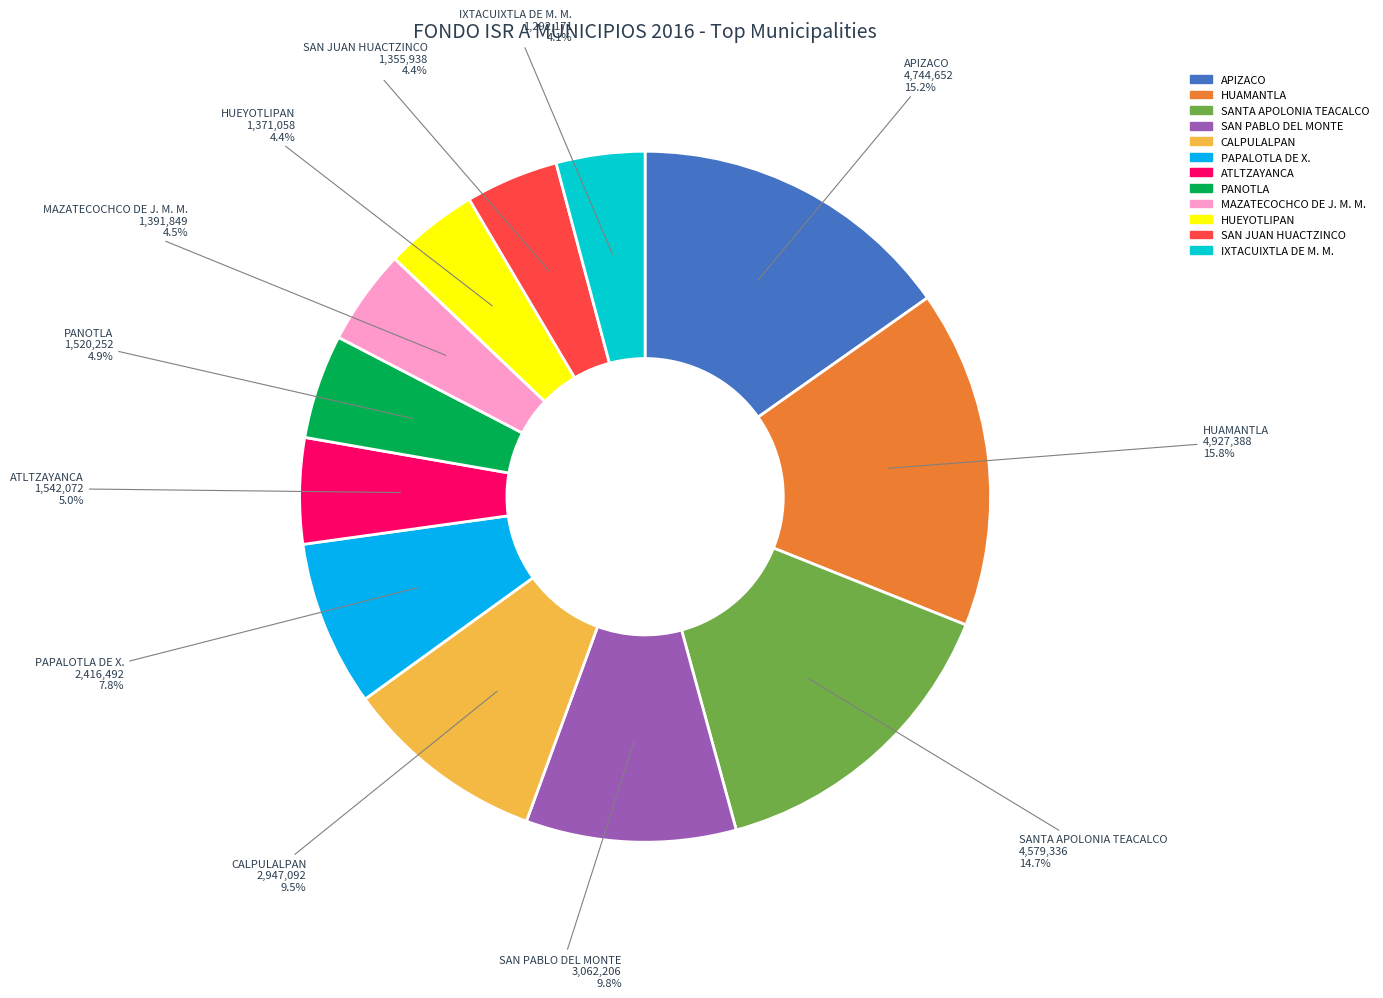

The HUEYOTLIPAN slice represents 4% of the pie. True or false?

True